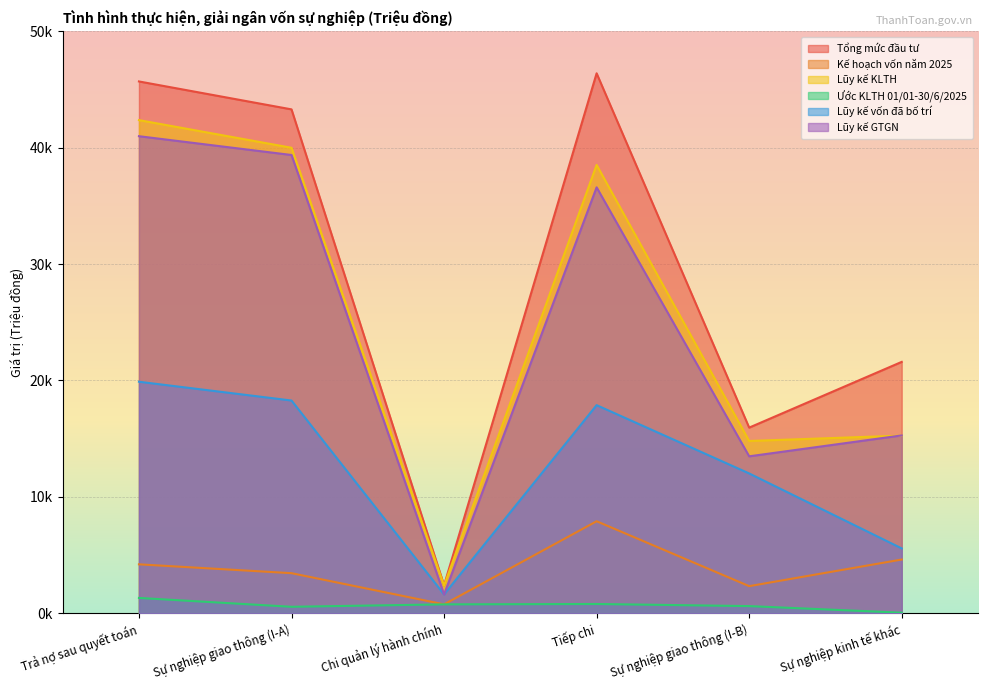

Does the chart display data point markers on the line(s)?

No